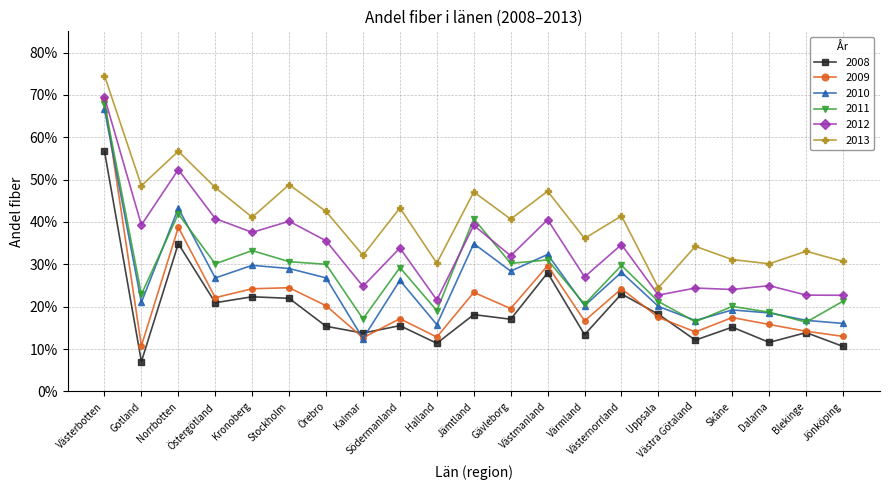

Is this an area chart (filled region under the line)?

No